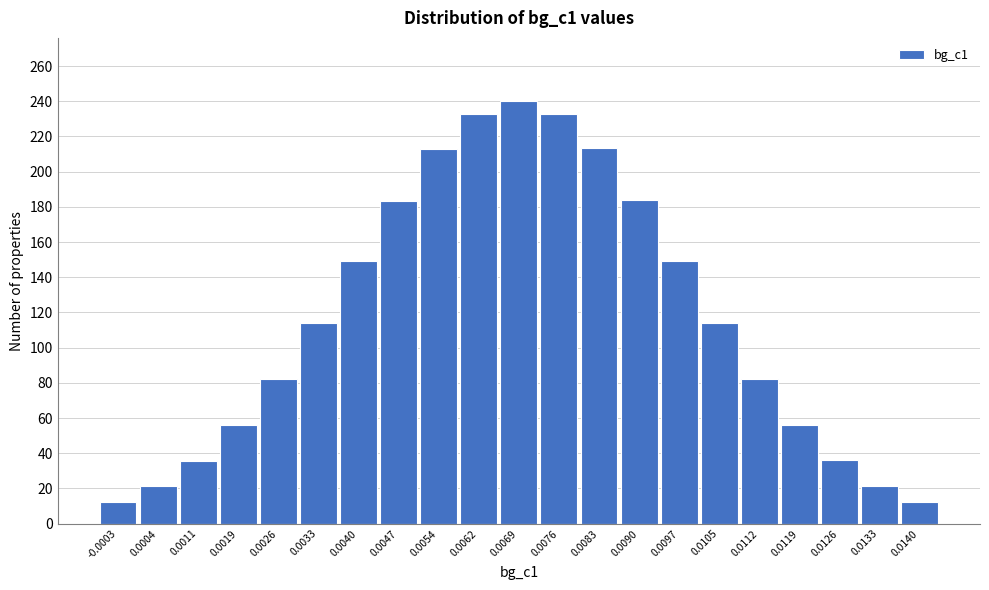

Is it true that the value at 0.0090 is 183.8?

True